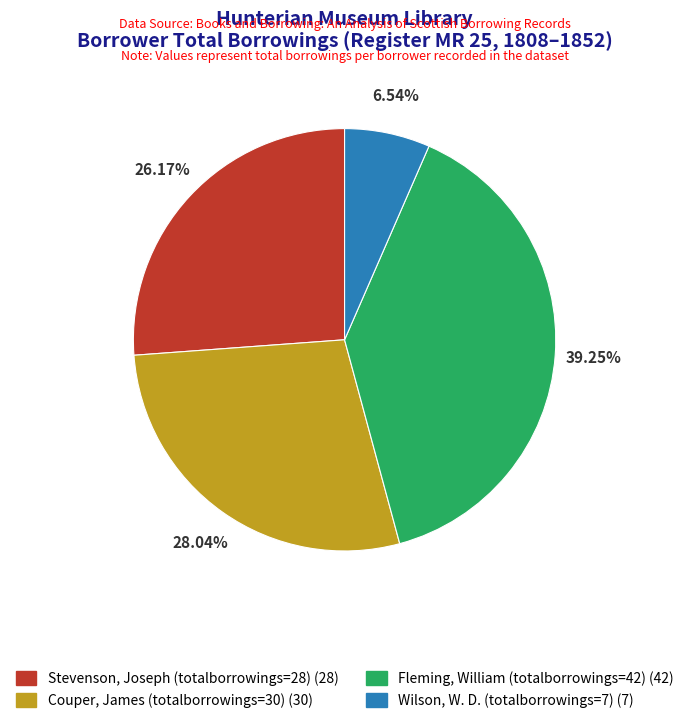

What is the ratio of the value at Fleming, William (totalborrowings=42) to the value at Stevenson, Joseph (totalborrowings=28)?

1.5